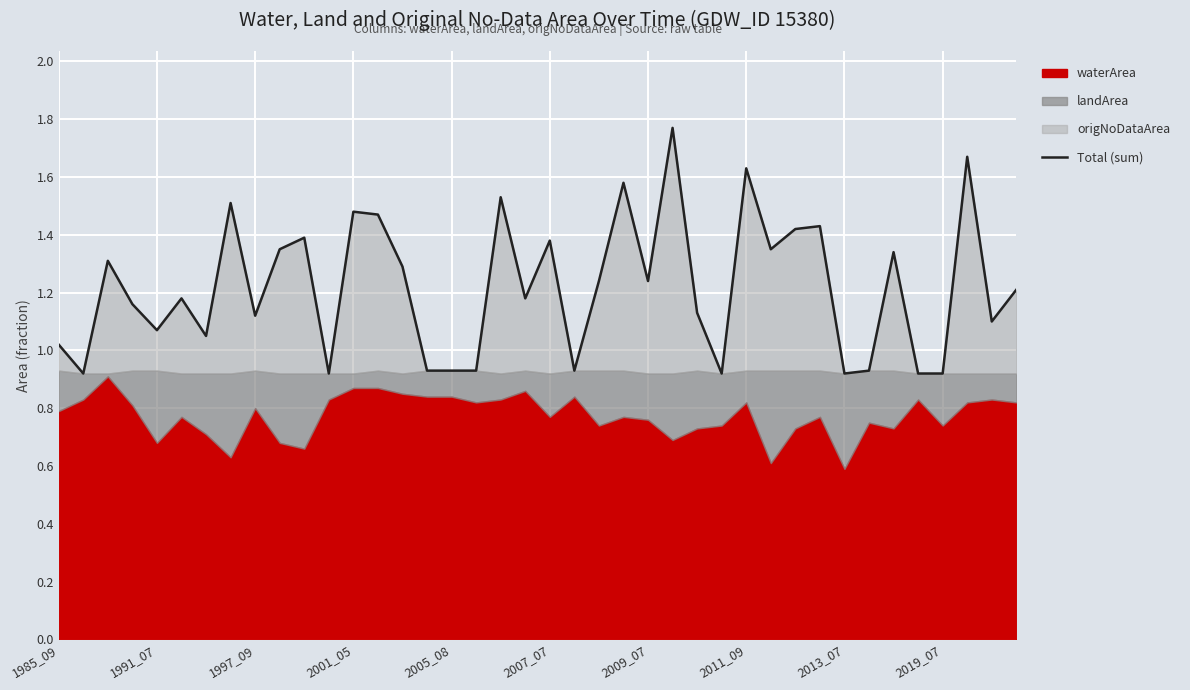

What position from the right is 22?

18